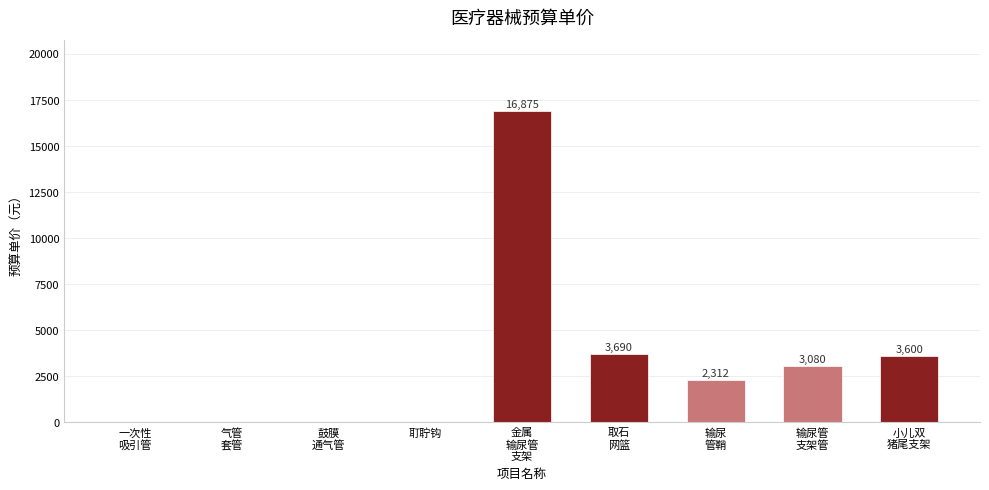

What is the average value?

3284